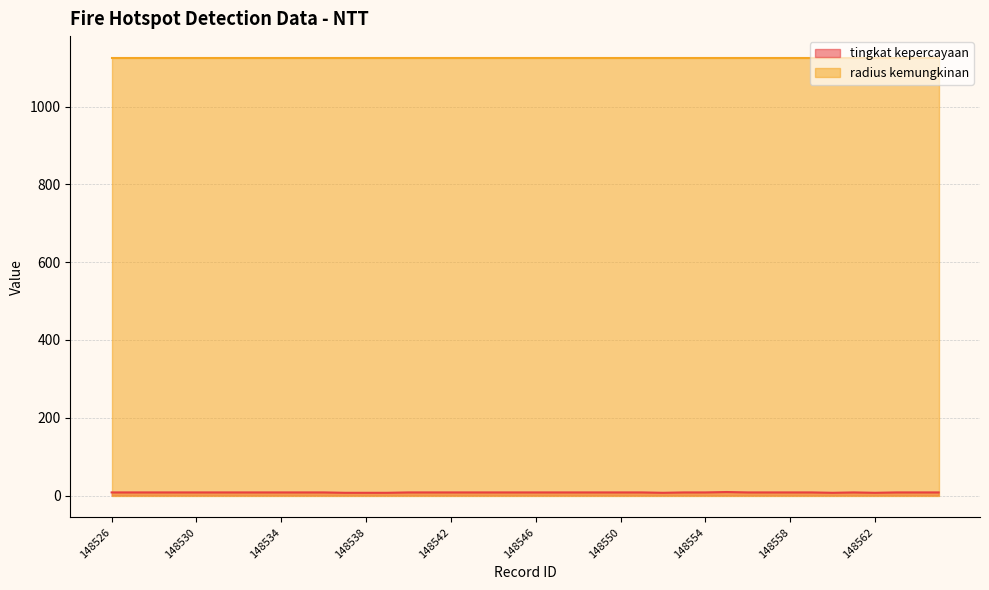

What is the greatest value displayed?

1125